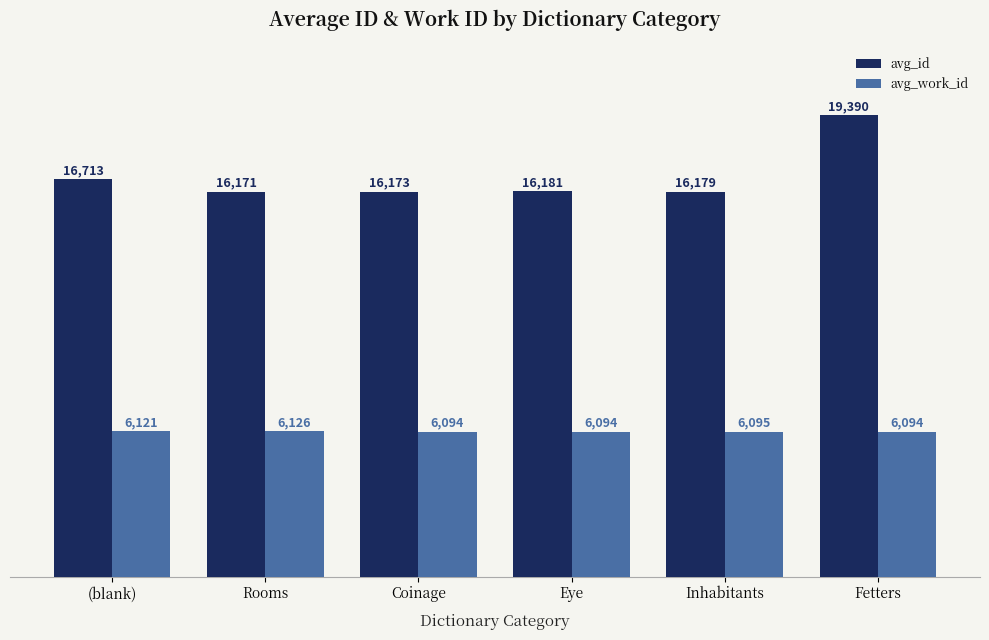

What is the label of the 1st bar from the left?

(blank)